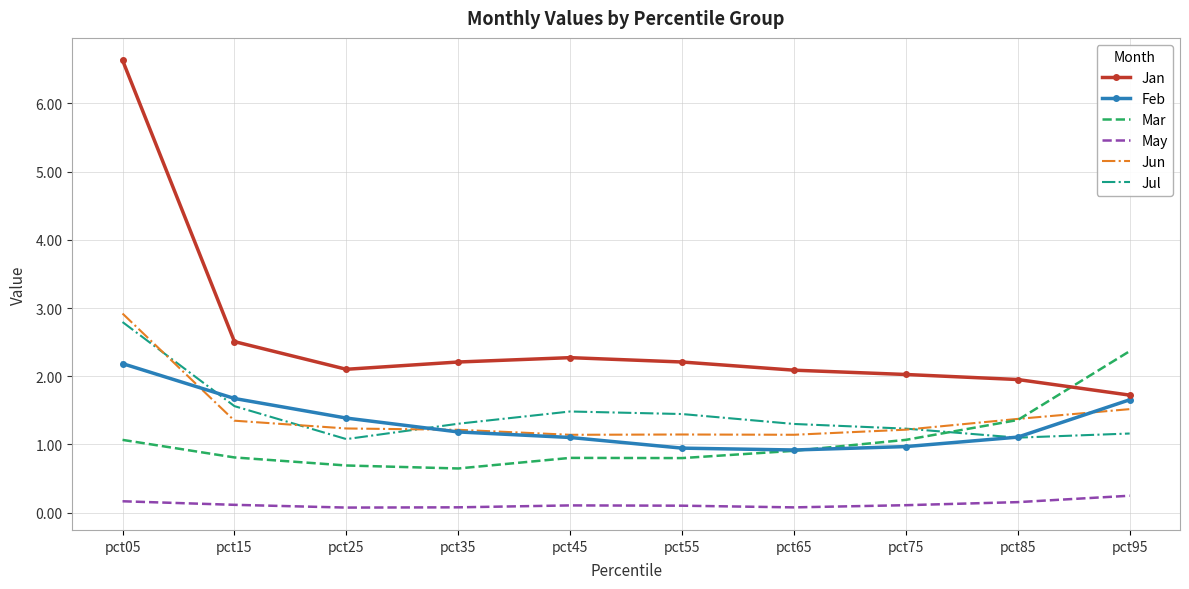

True or false: May and Jul cross at least once.

False